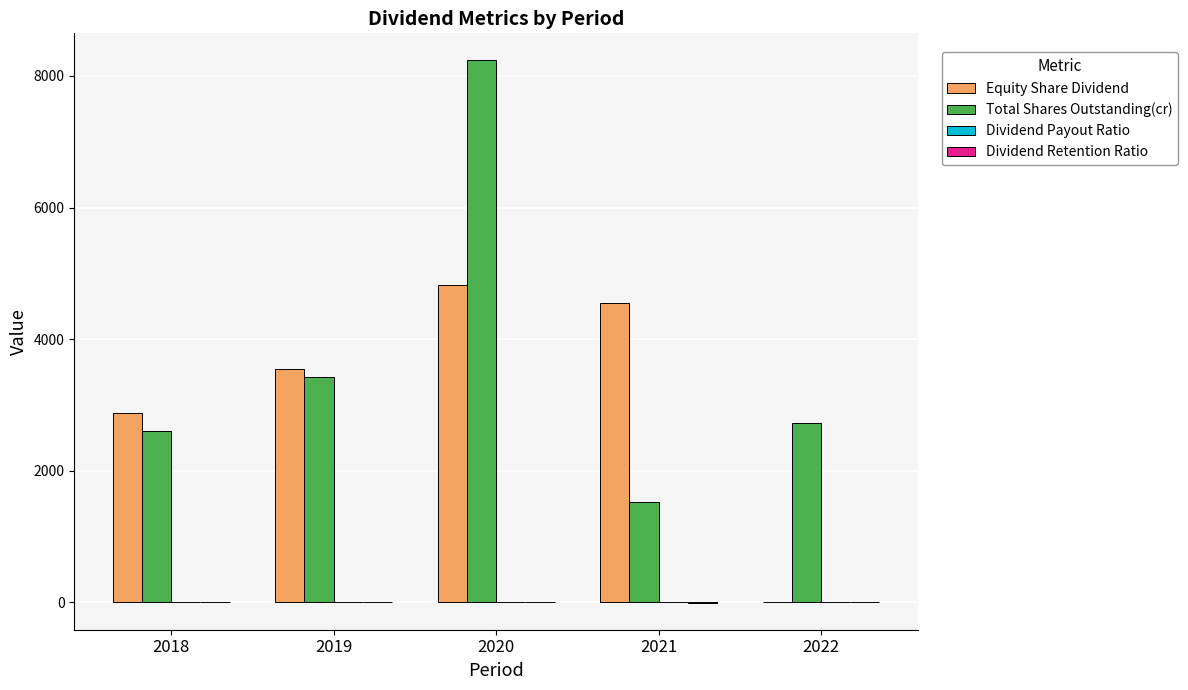

What is the maximum value shown in the chart?

8235.9